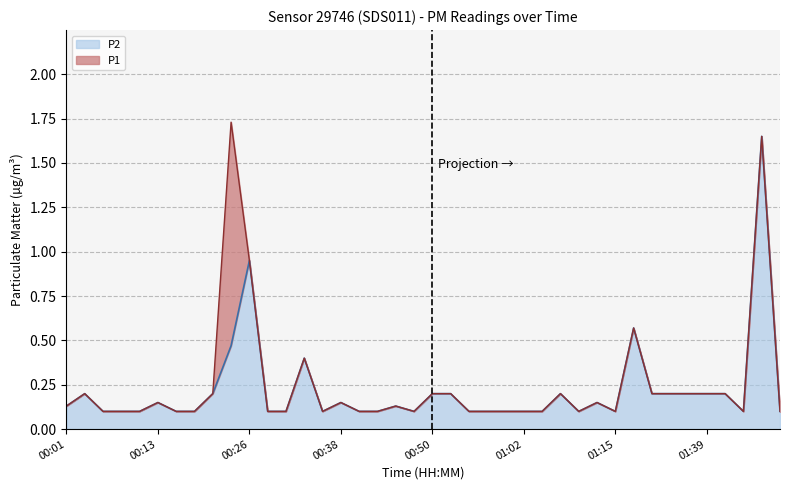

What is the label of the 20th point from the right?

00:50